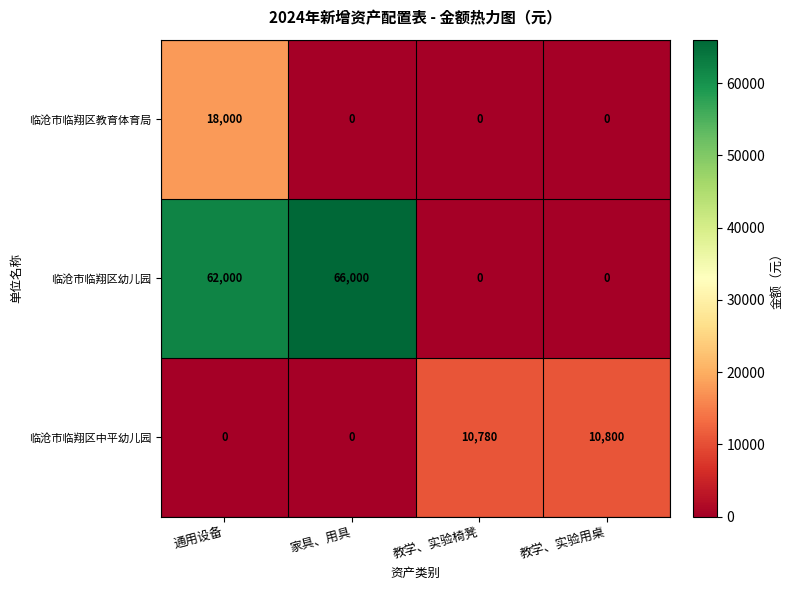

At which label is 临沧市临翔区中平幼儿园 closest to 5400?

教学、实验椅凳